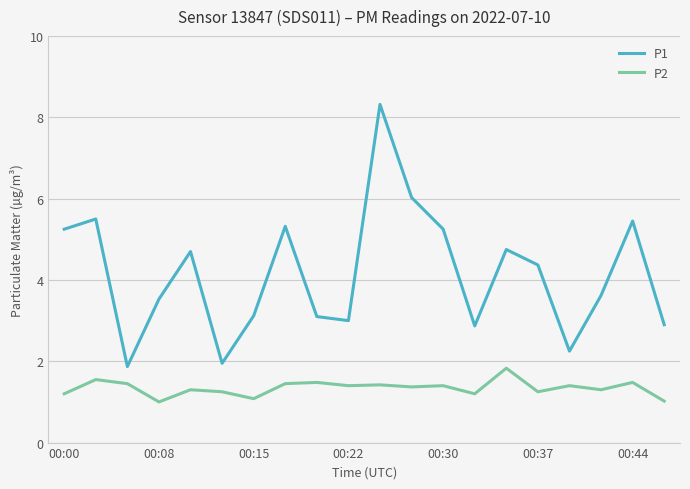

Which series has the widest spread of values?

P1